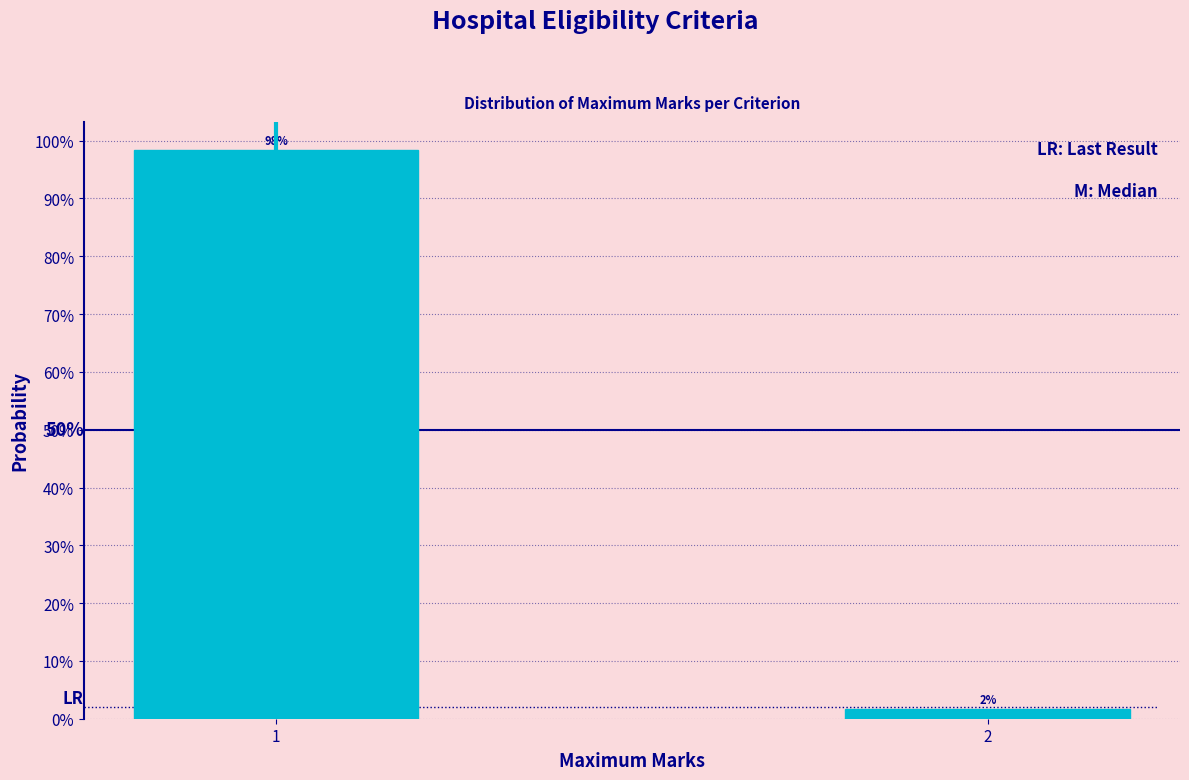

Are the bars horizontal?

No